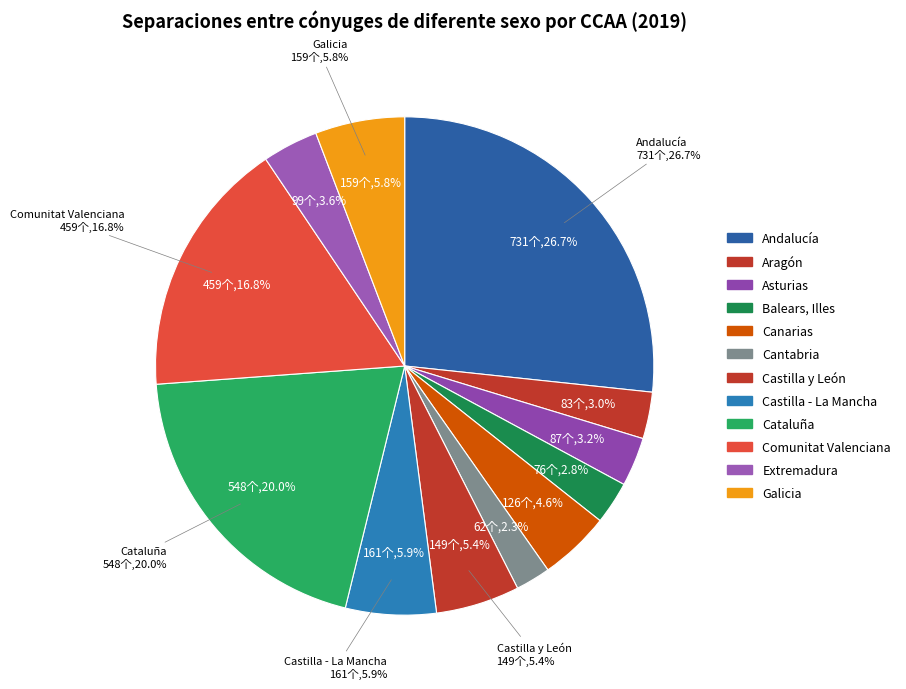

Combined, do Extremadura and Cataluña account for over 50%?

No